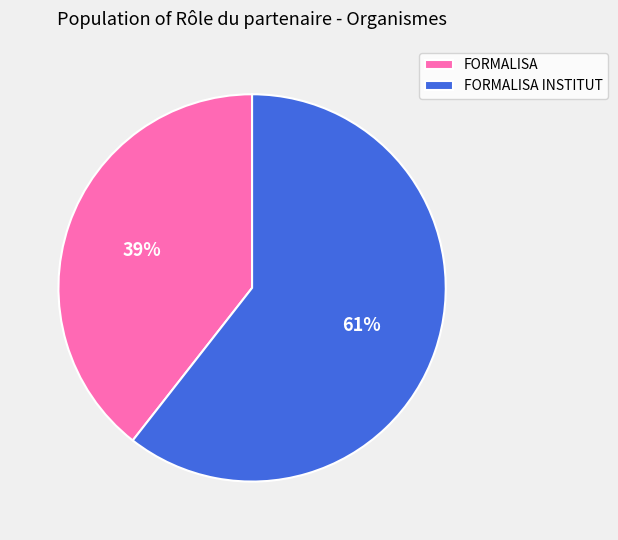

What is the smallest slice in the pie chart?

FORMALISA